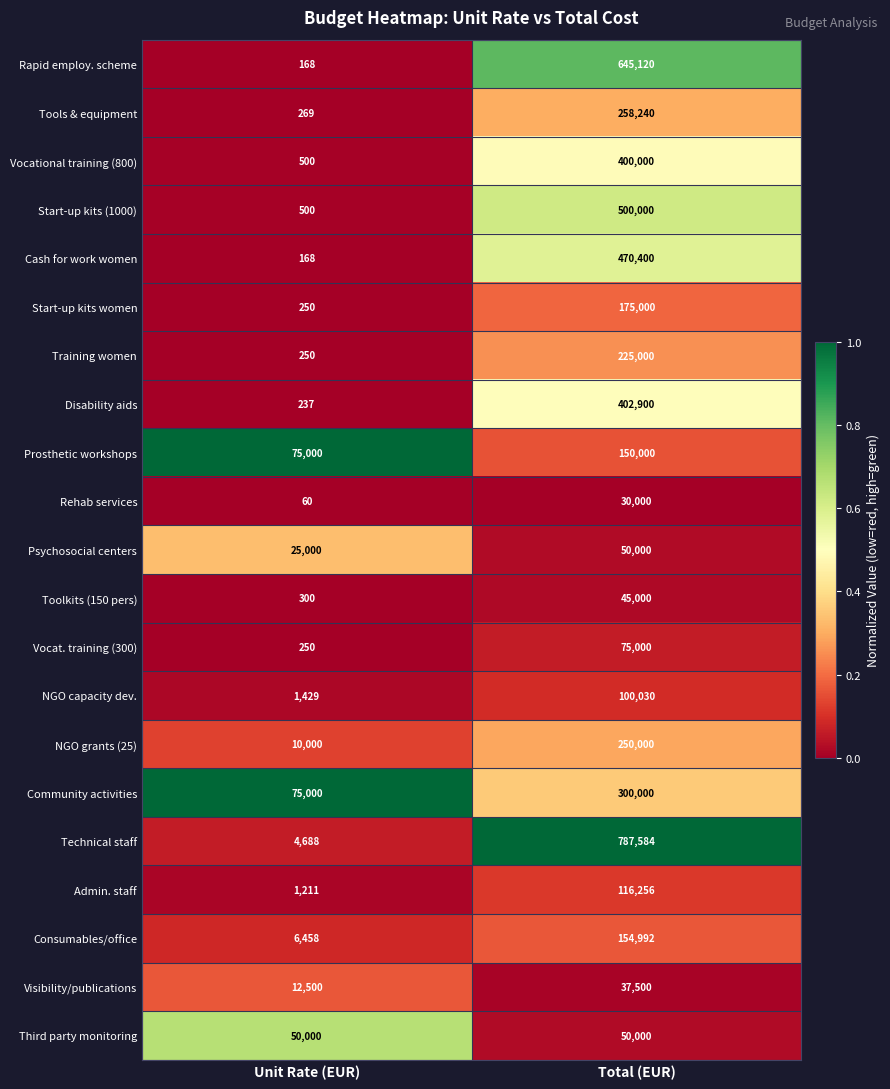

What is the difference between the highest and lowest values at Unit Rate (EUR)?

74940